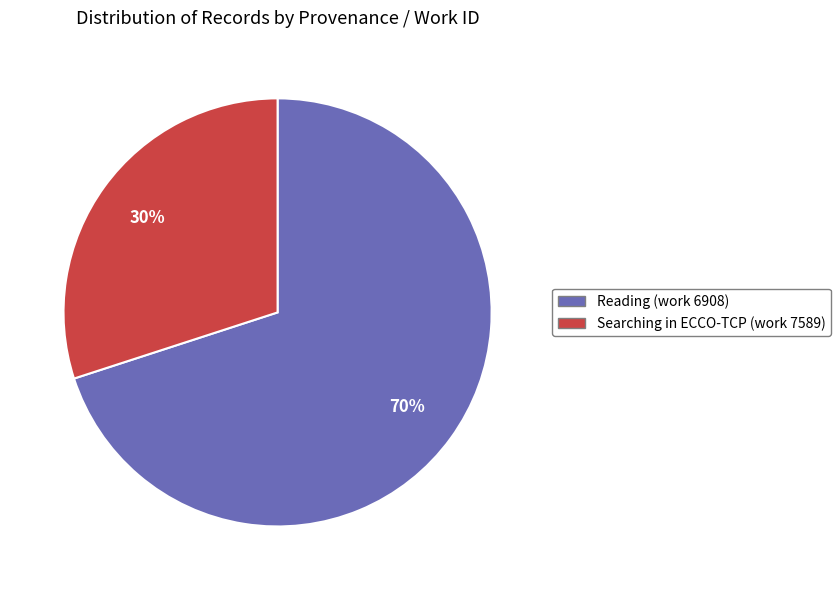

How many slices are in this pie chart?

2